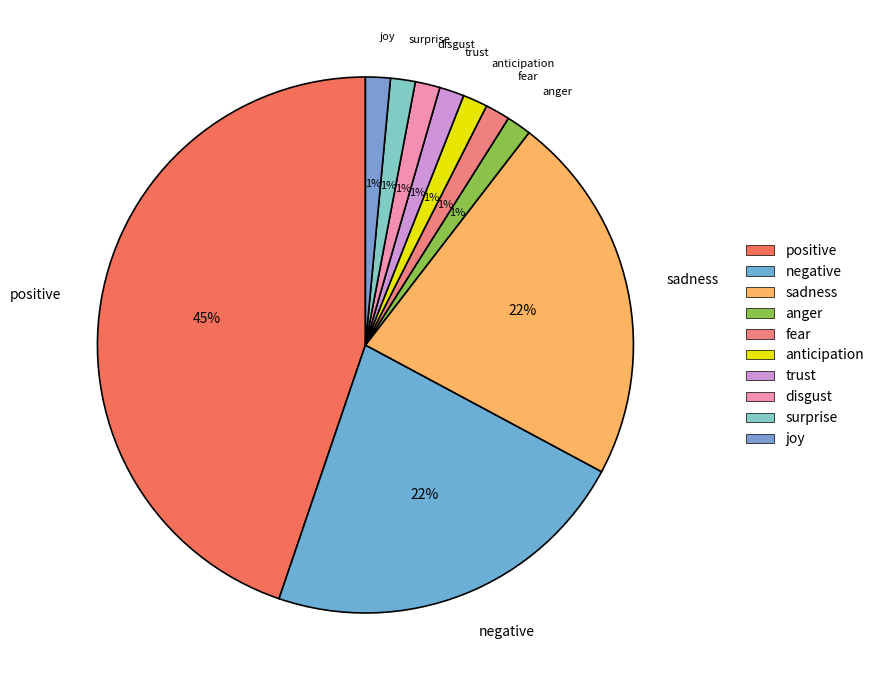

To the nearest percent, what is the average slice percentage?

10%